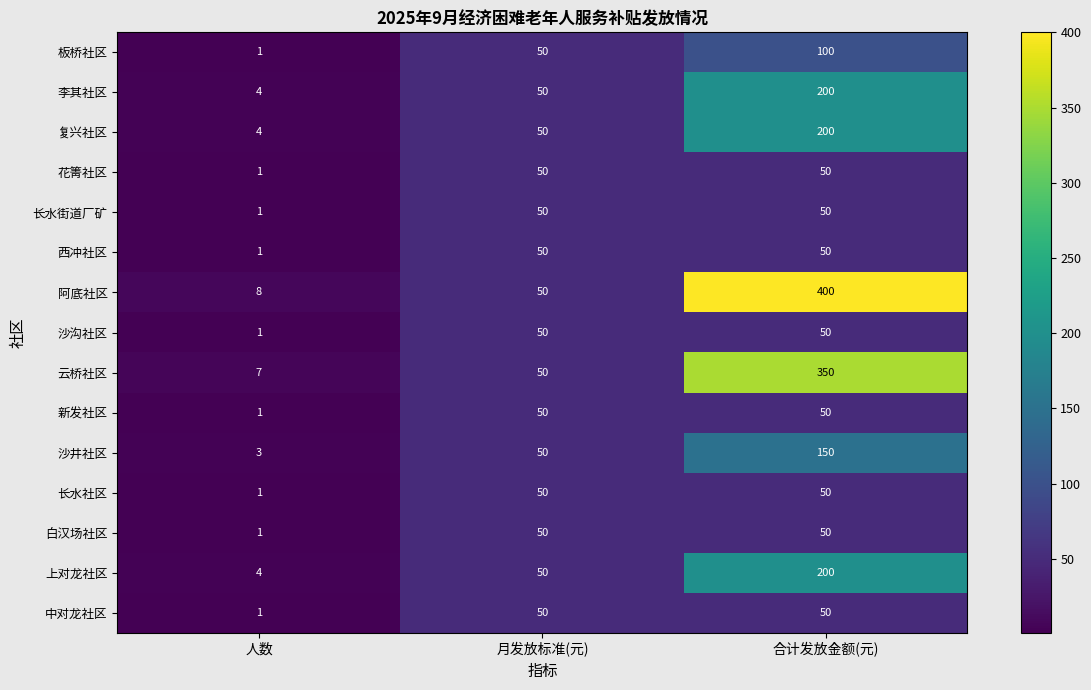

What is the difference between the 长水社区 values at 月发放标准(元) and 人数?

49